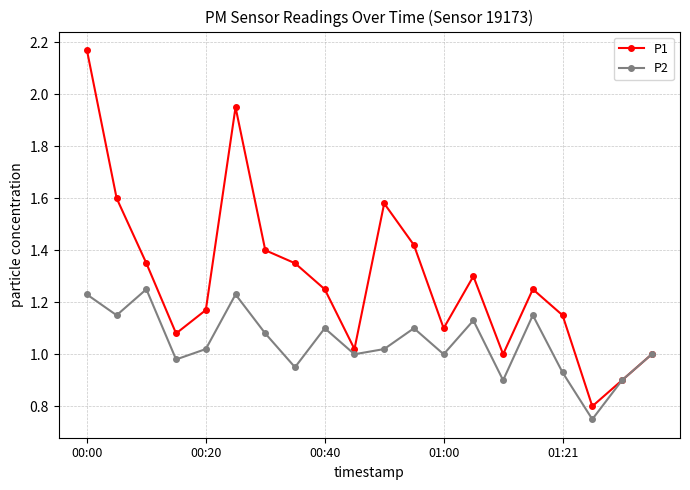

What are all the series names shown in the legend?

P1, P2